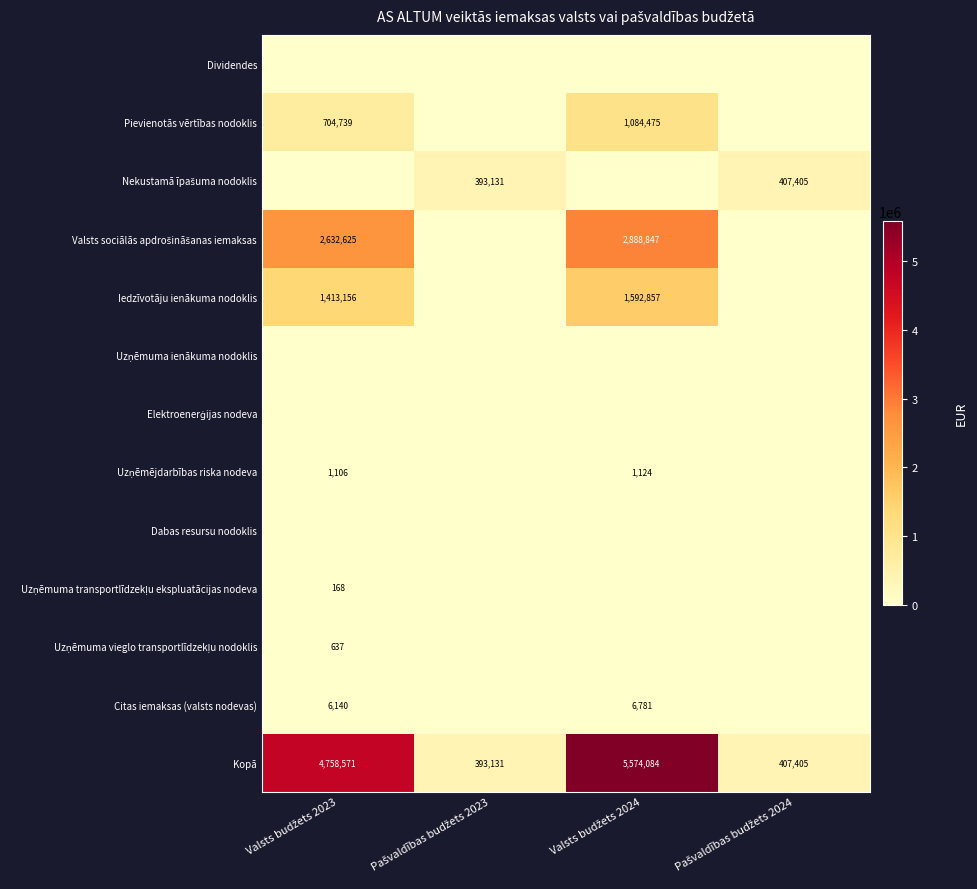

How many categories are shown in the chart?

4